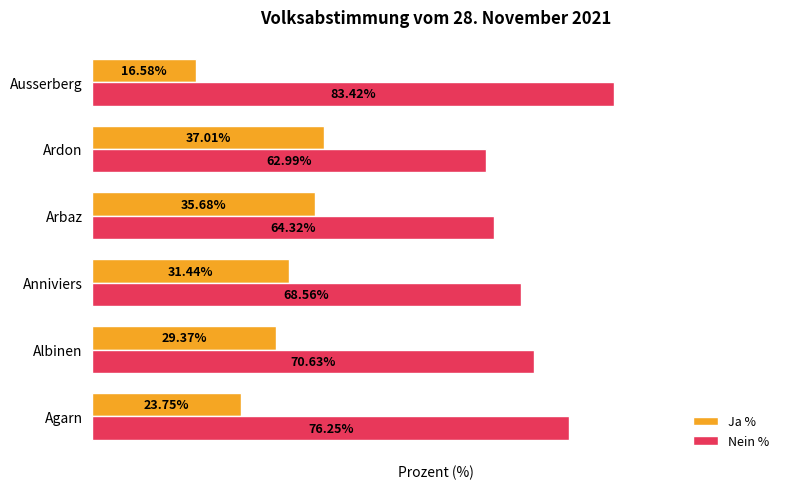

Which label corresponds to the largest value in the chart?

Ausserberg